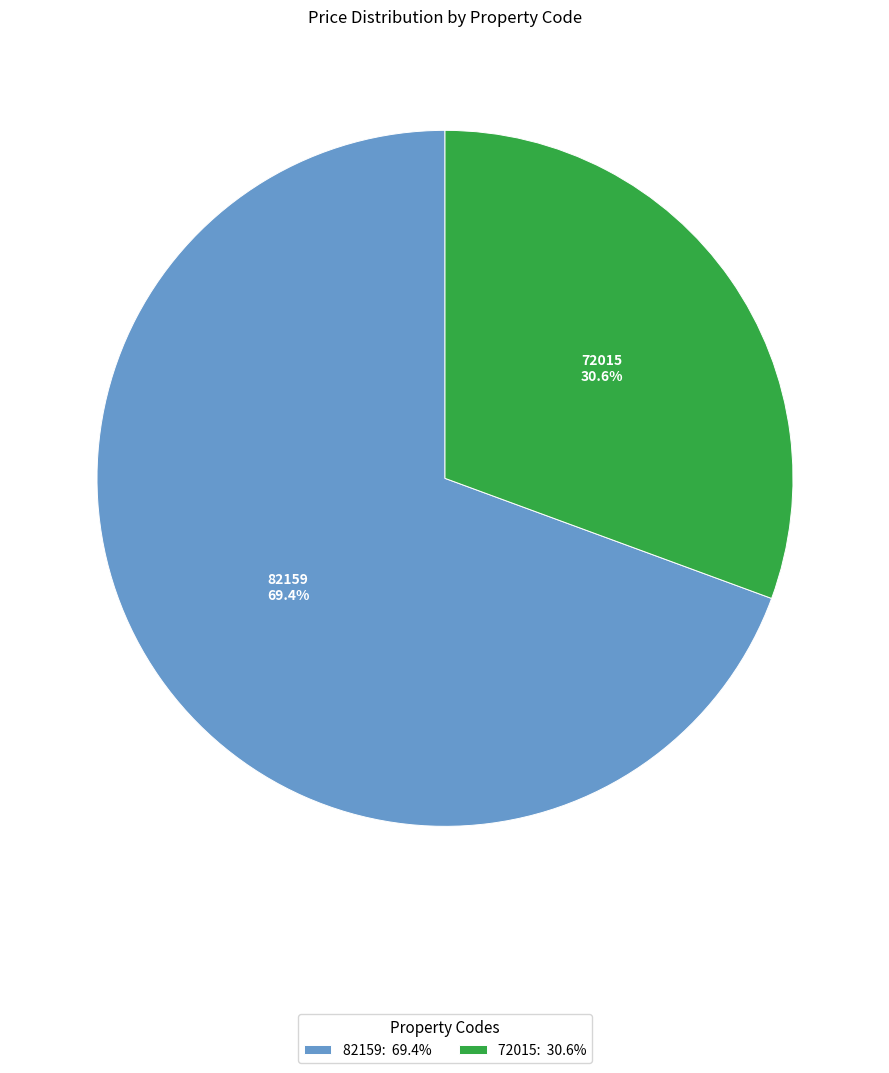

To the nearest percent, what percentage of the pie is 72015?

31%